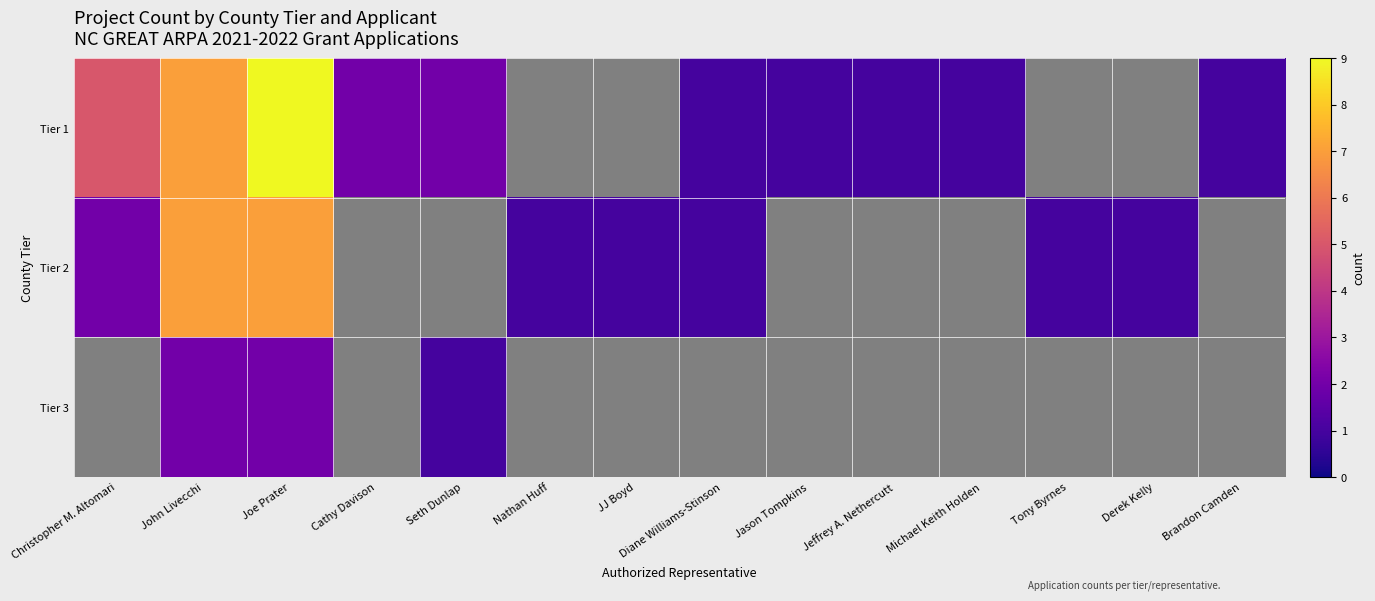

At how many categories does at least one series exceed 3?

3